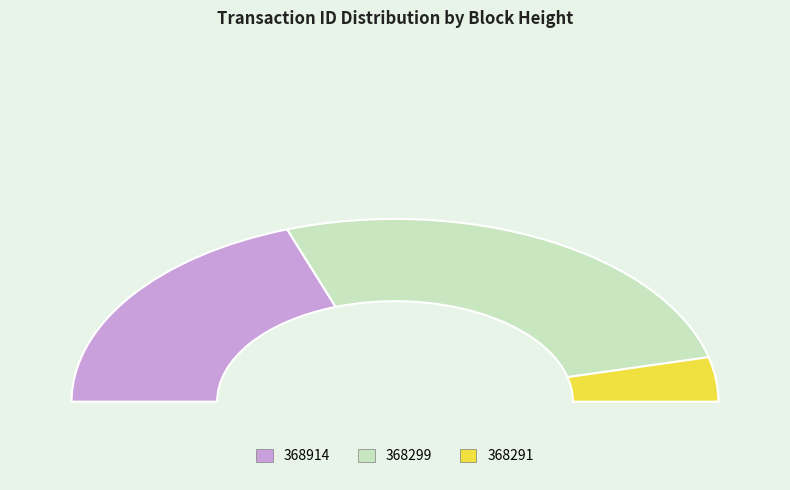

What is the largest slice in the pie chart?

368299